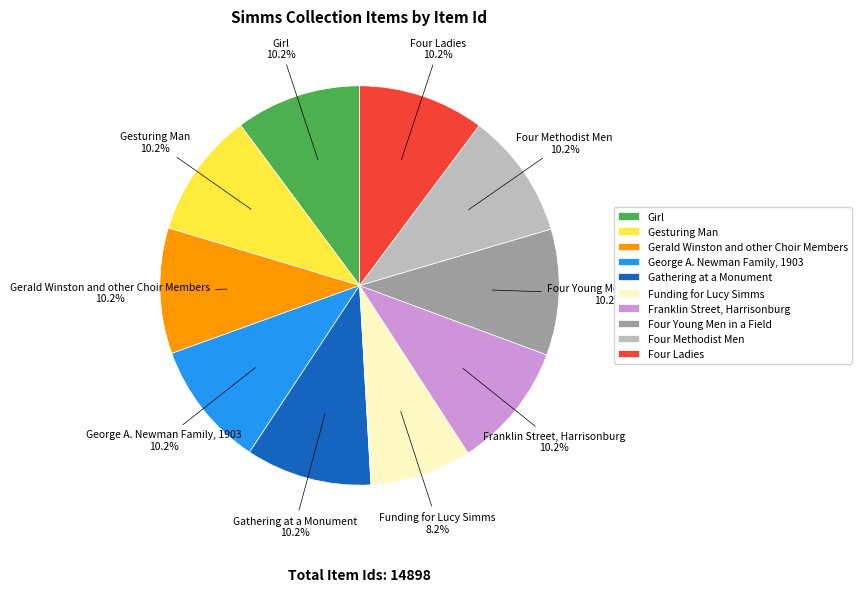

Is there a majority slice in this chart?

No